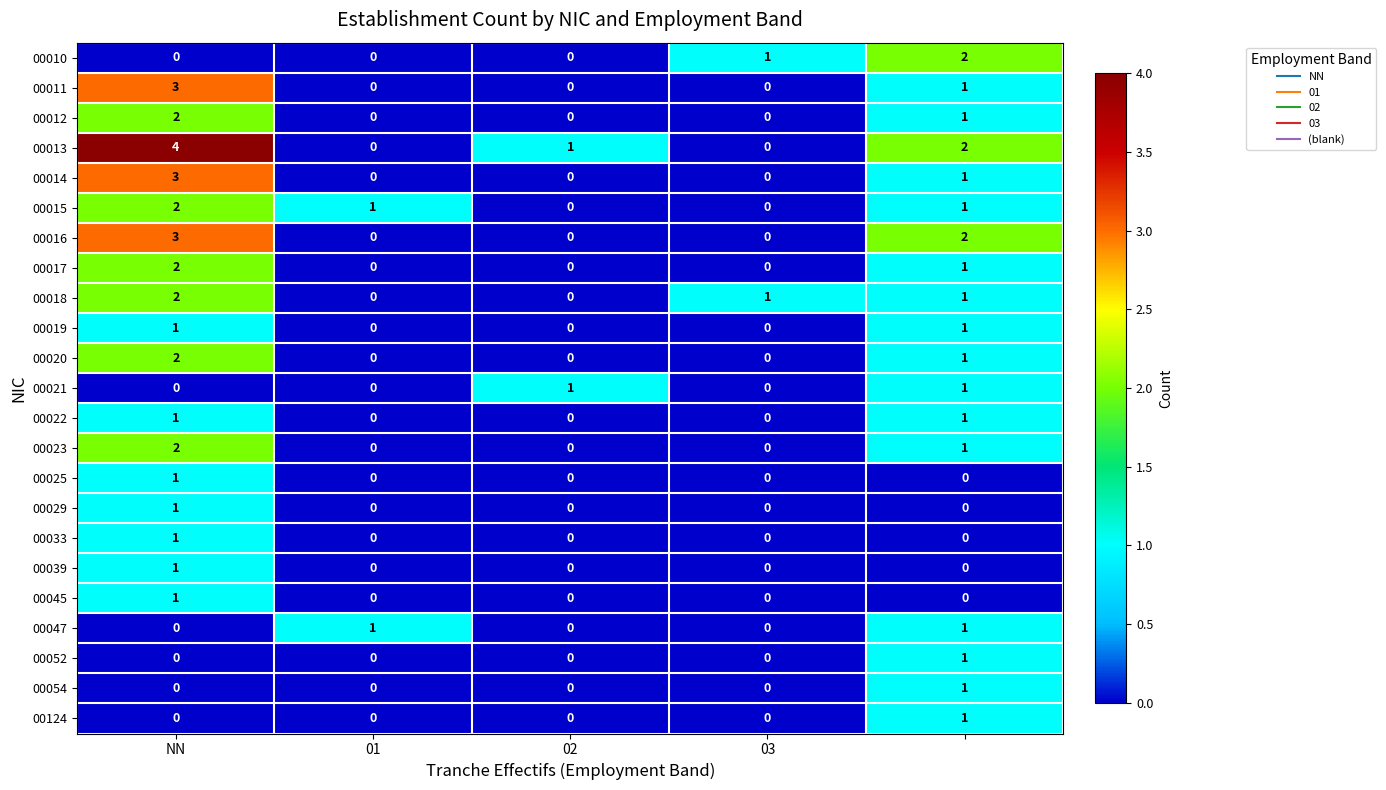

Which series has the largest range (max minus min)?

00013